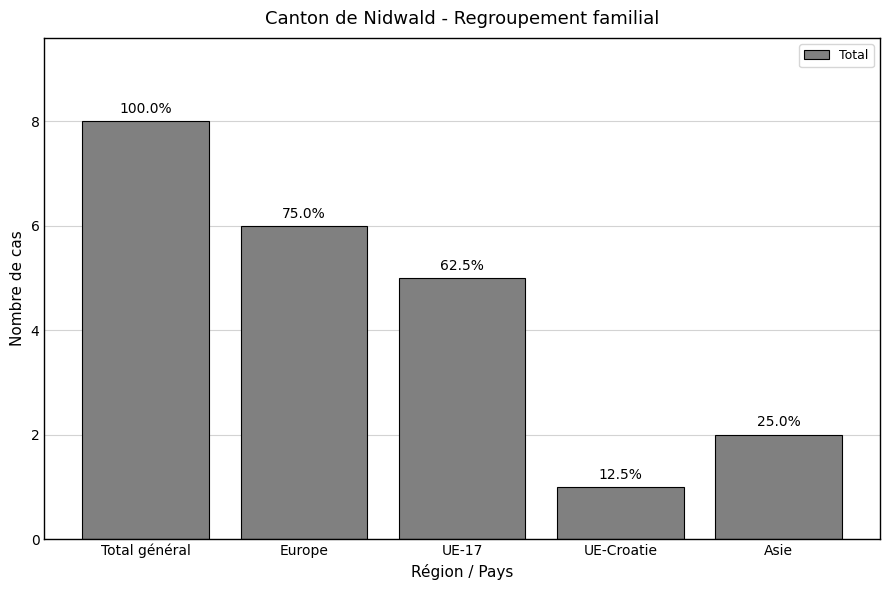

List the labels in order of value, largest first.

Total général, Europe, UE-17, Asie, UE-Croatie